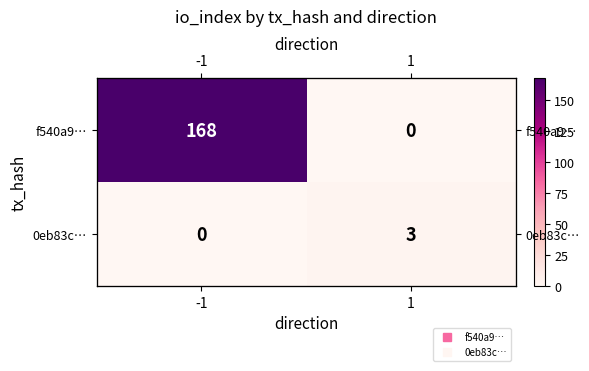

What is the difference between the f540a9… values at 1 and -1?

168